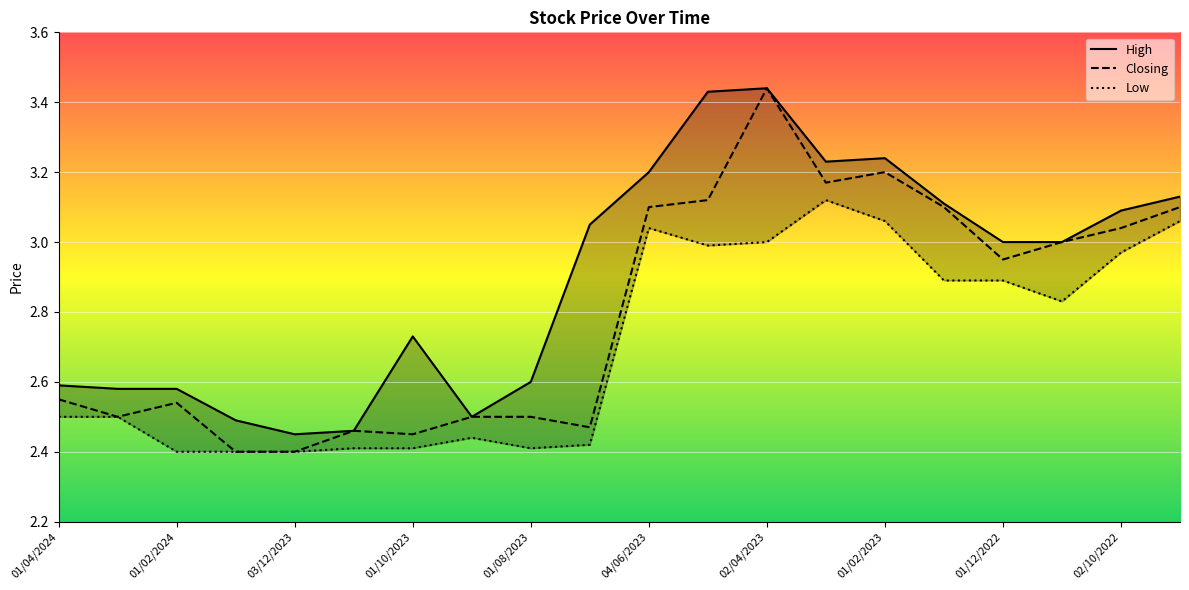

The value of Low at 01/02/2024 is 3.9. True or false?

False